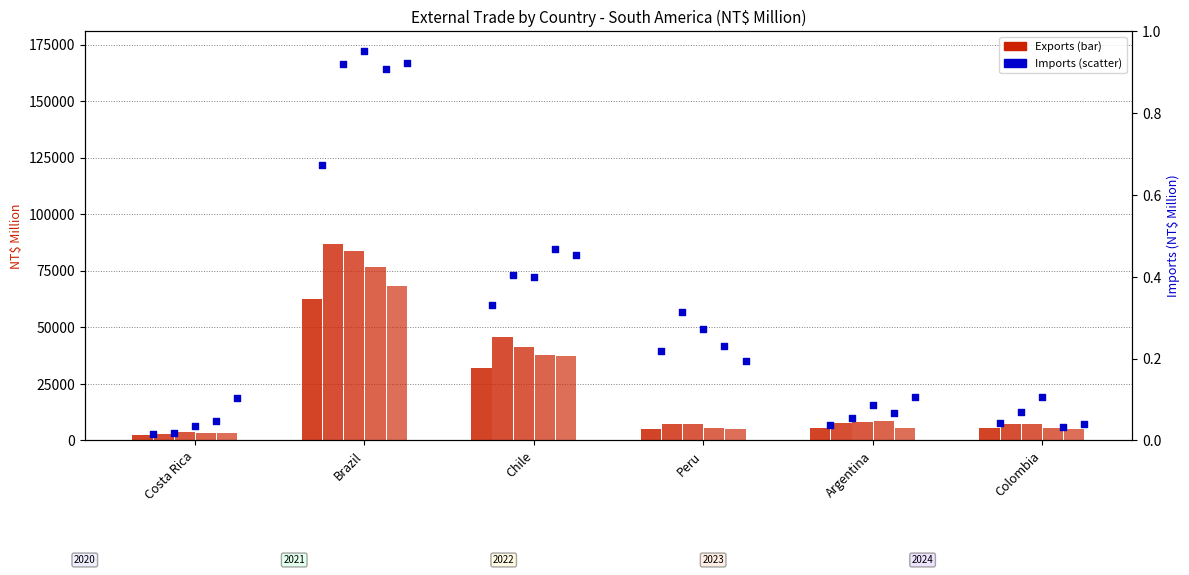

At which category is the sum across all series the highest?

Brazil